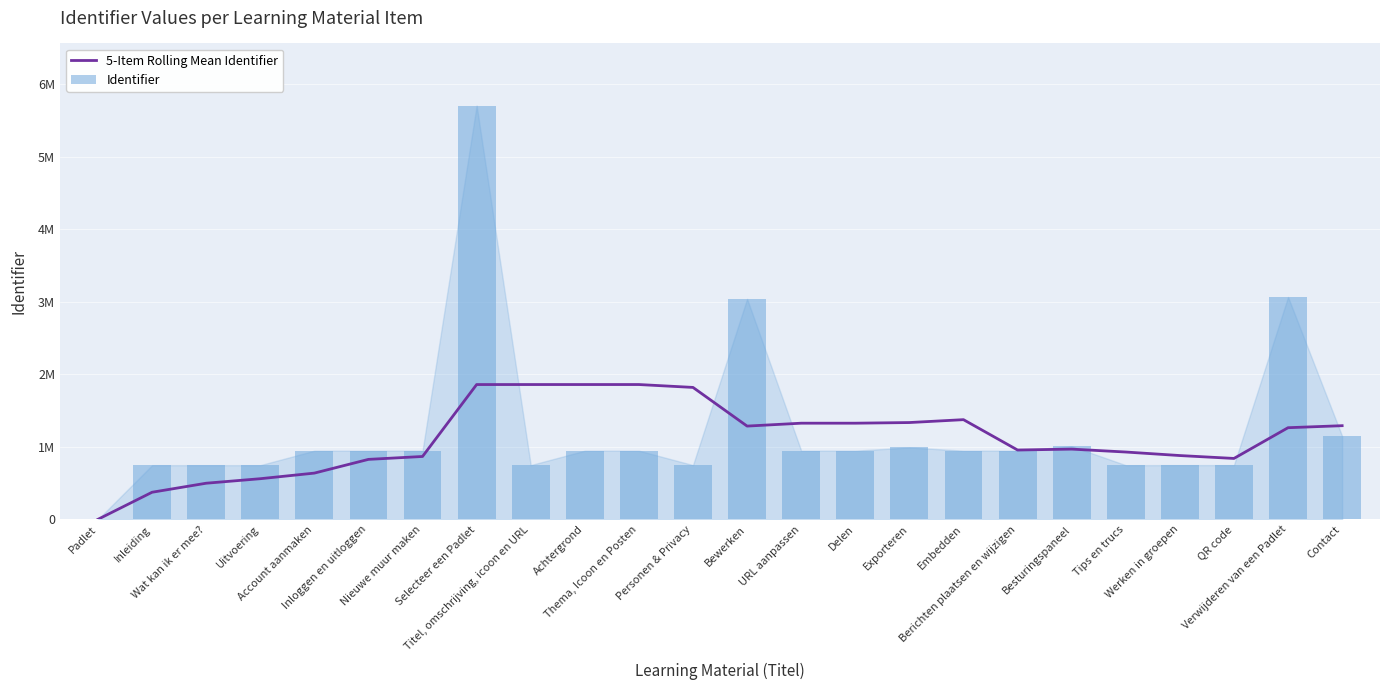

At how many categories does at least one series exceed 3083140?

1